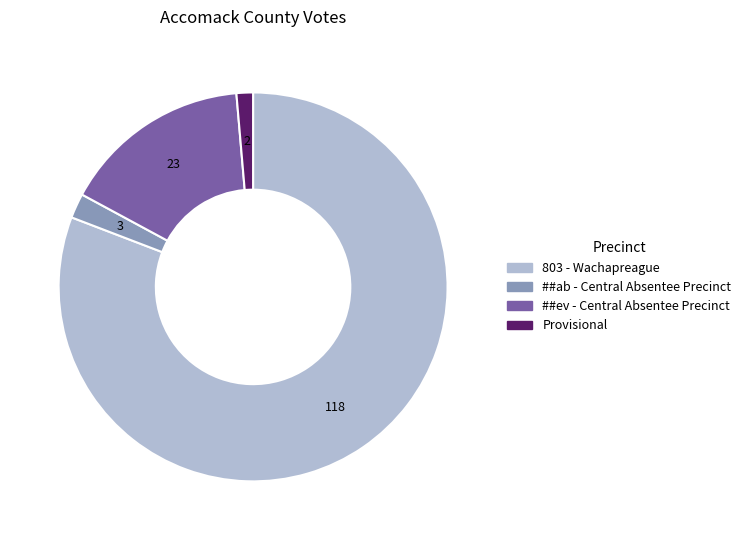

Which slice is the smallest?

Provisional